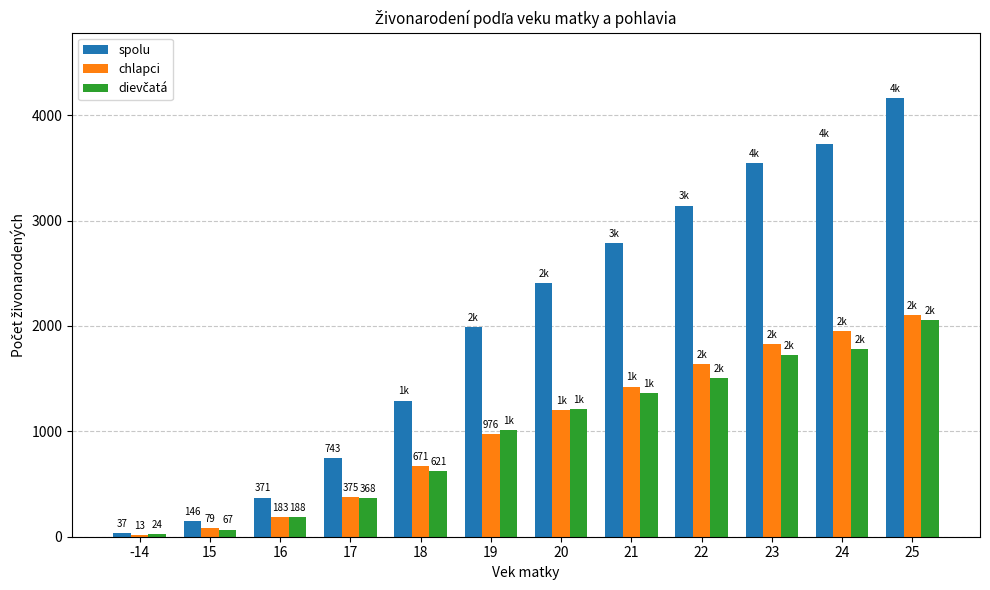

What is the maximum value shown in the chart?

4160